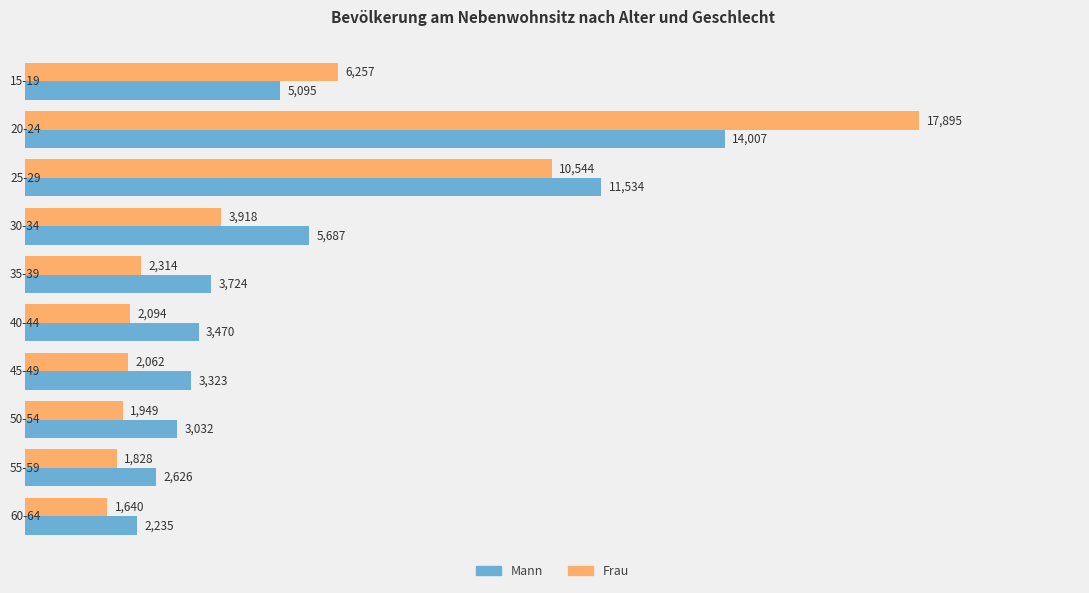

What are all the series names shown in the legend?

Mann, Frau